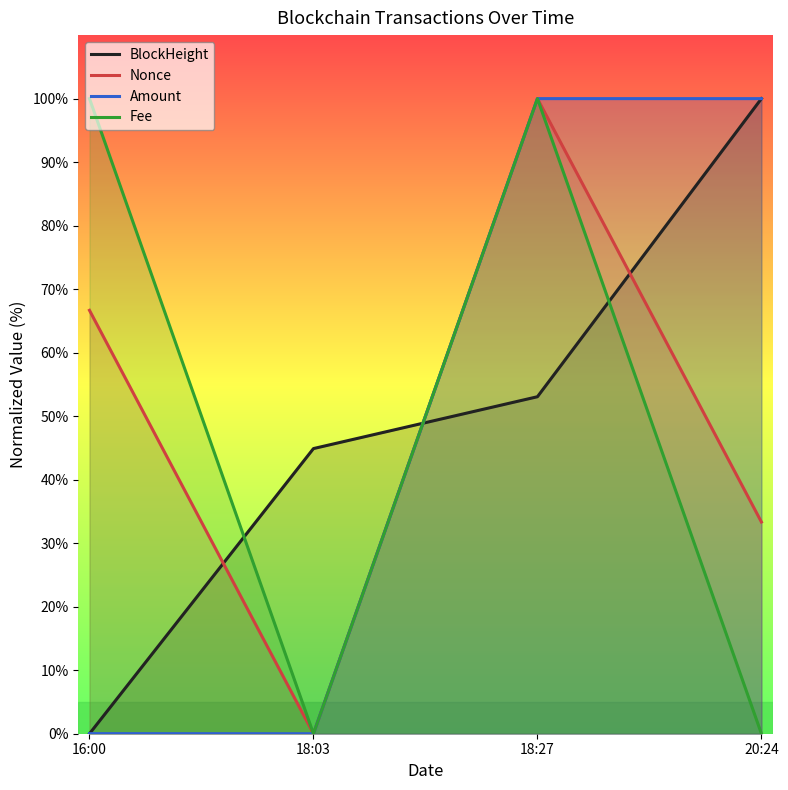

How many series are shown in this chart?

4